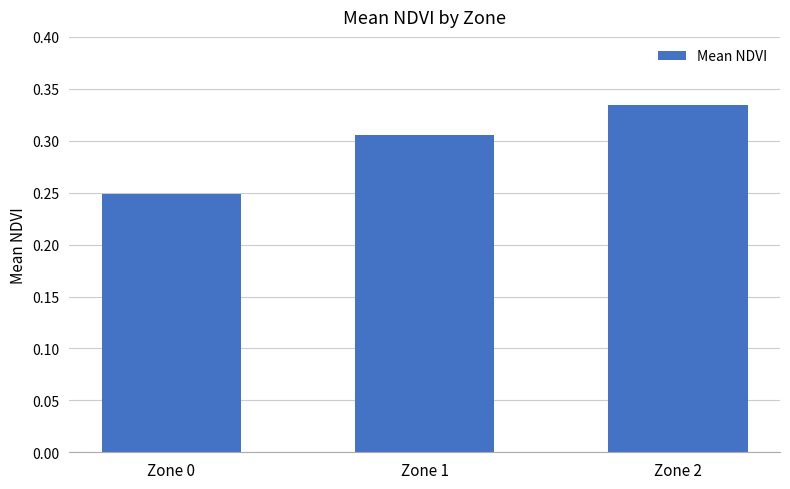

The value at Zone 1 is 0.2. True or false?

False